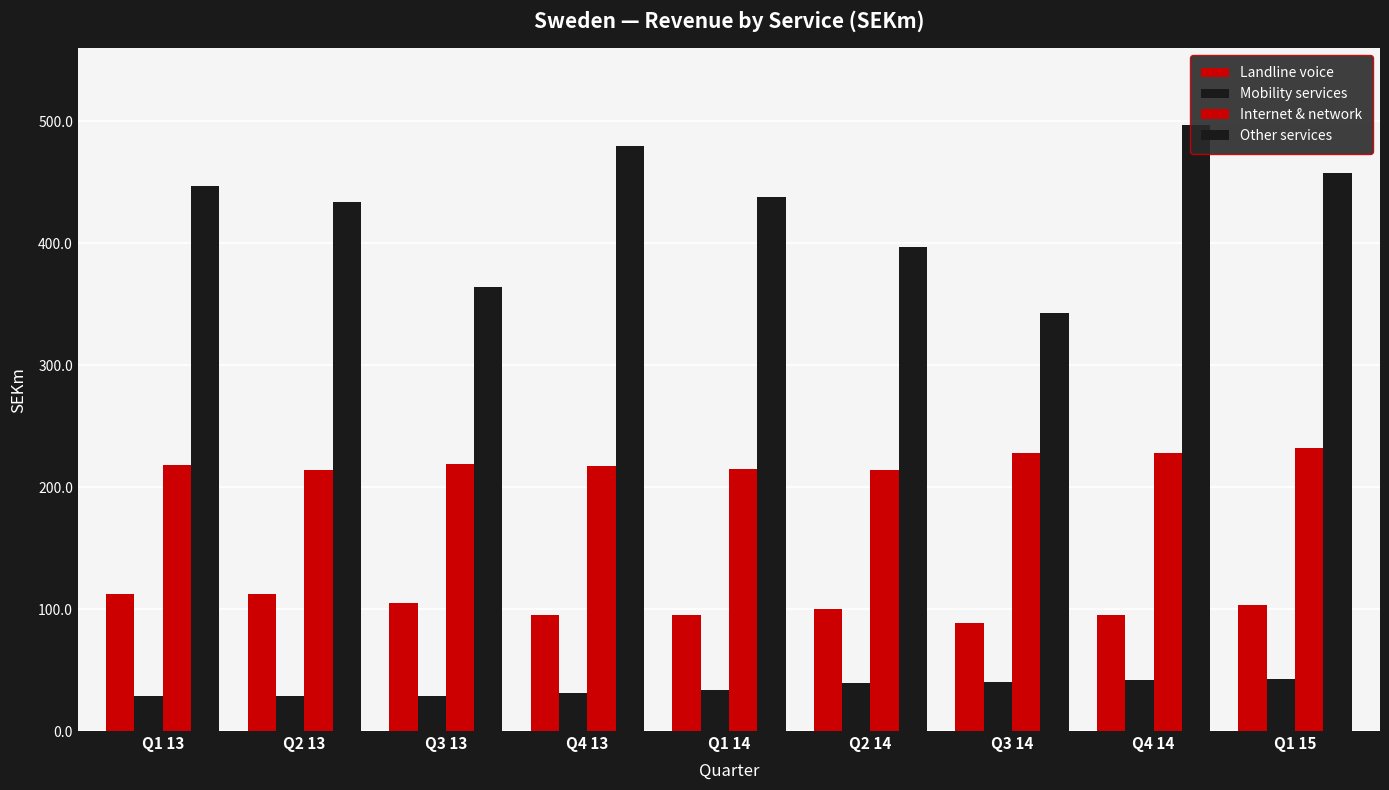

Where does the Internet & network series first go above 218?

Q3 13